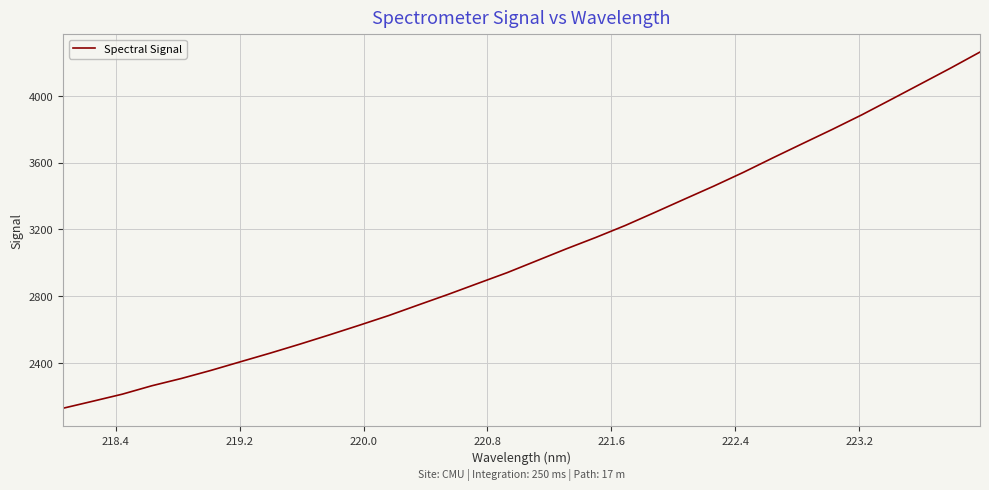

What is the difference between the maximum and minimum values?

2131.5